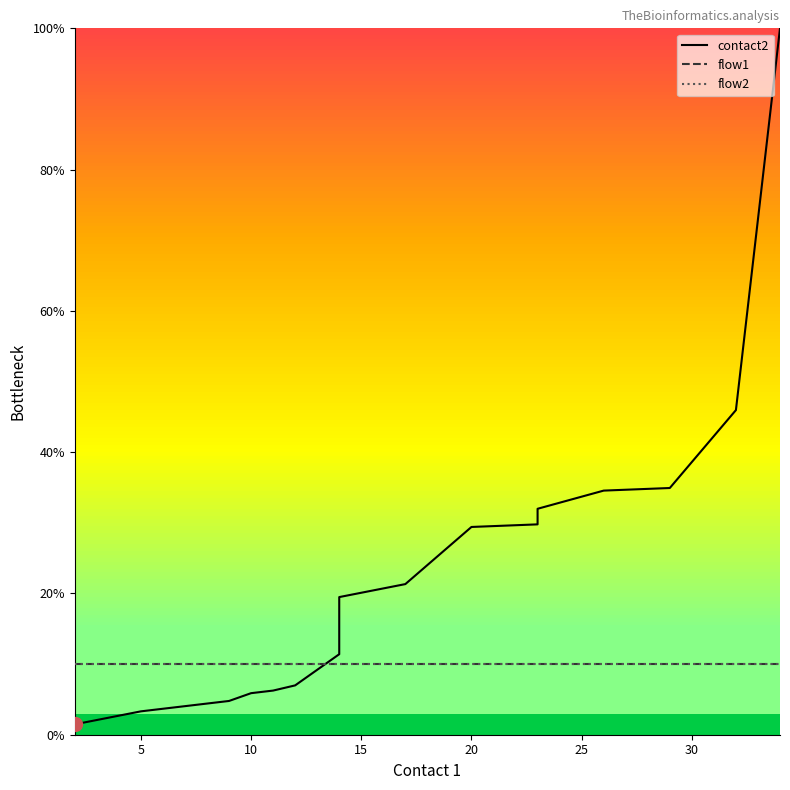

Reading left to right, transcribe all the data shown in this chart.

contact2: 1.5	3.3	3.7	4.0	4.4	4.8	5.9	6.2	7.0	9.2	11.4	19.5	21.3	29.4	29.8	32.0	34.6	34.9	46.0	100.0
flow1: 10.0	10.0	10.0	10.0	10.0	10.0	10.0	10.0	10.0	10.0	10.0	10.0	10.0	10.0	10.0	10.0	10.0	10.0	10.0	10.0
flow2: 10.0	10.0	10.0	10.0	10.0	10.0	10.0	10.0	10.0	10.0	10.0	10.0	10.0	10.0	10.0	10.0	10.0	10.0	10.0	10.0